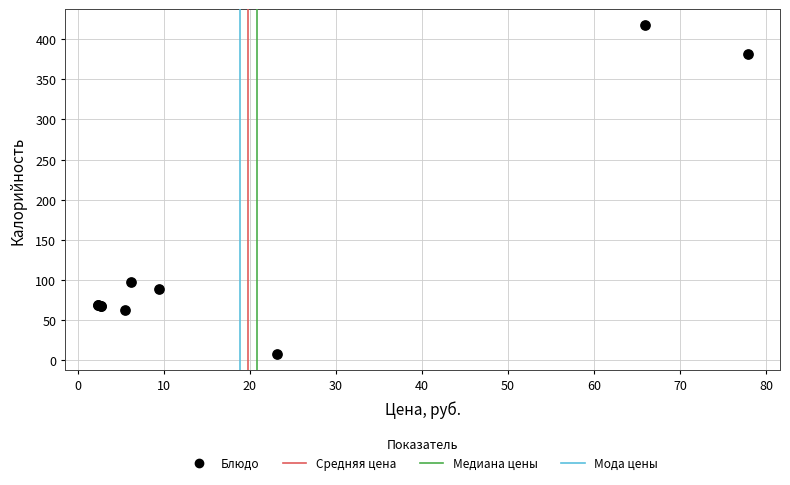

What Y value in the scatter plot is closest to 212?

97.5